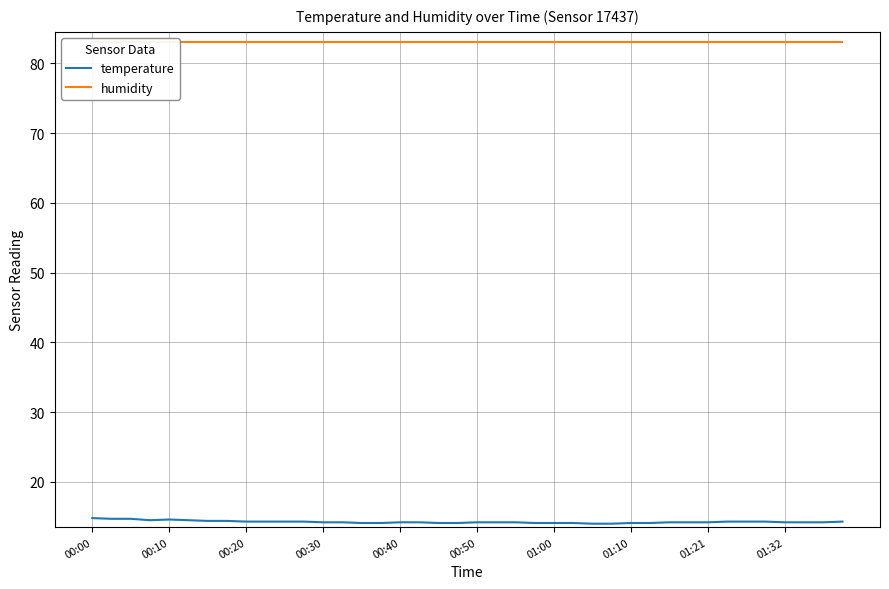

How many lines are shown in the chart?

2